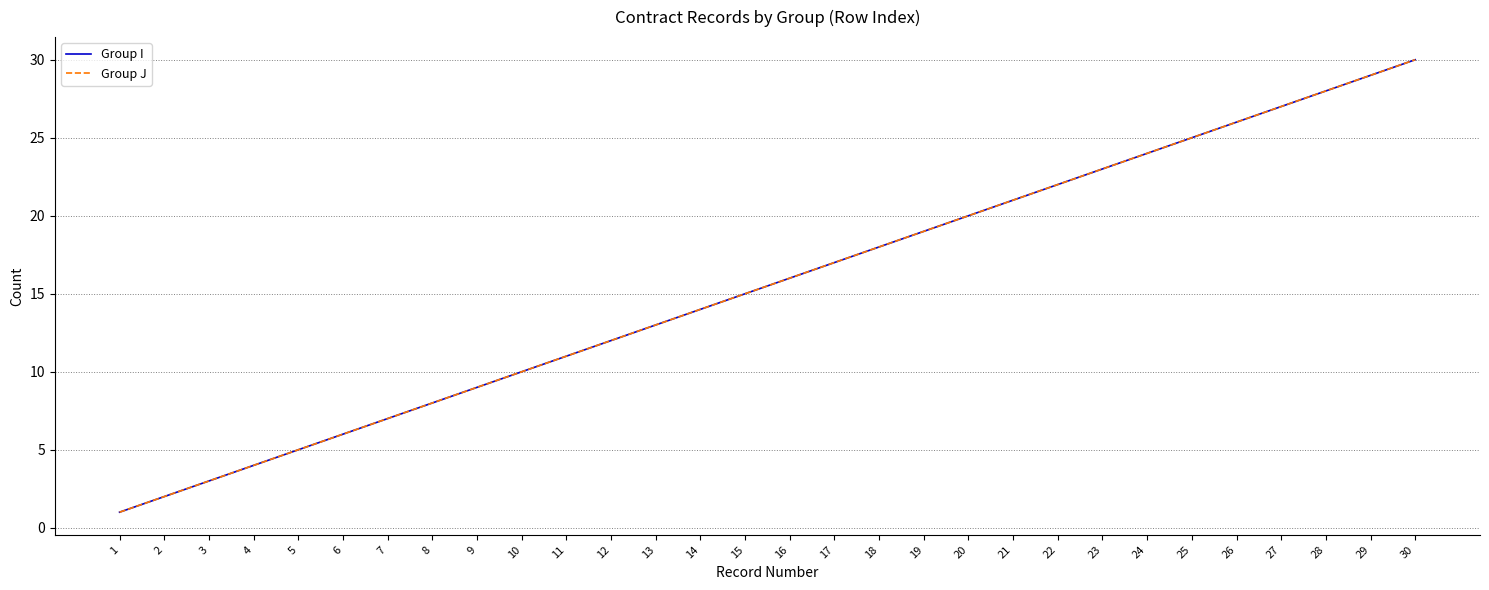

Does the chart have visible grid lines?

Yes